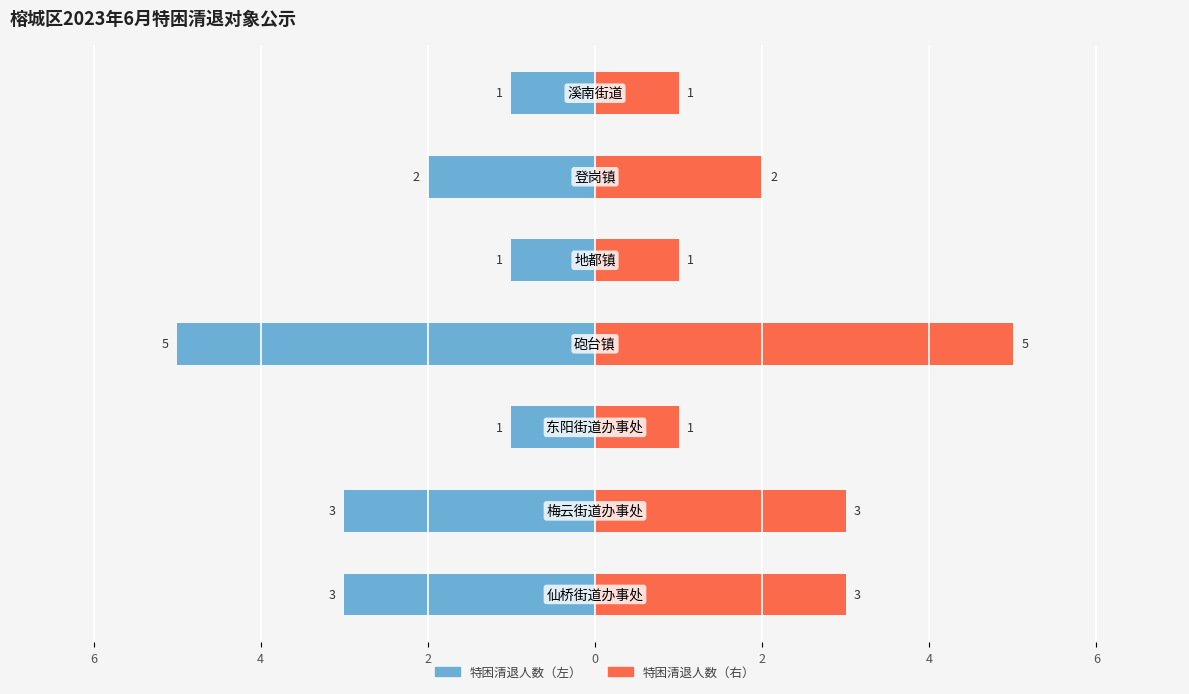

List the labels in order of value, largest first.

砲台镇, 仙桥街道办事处, 梅云街道办事处, 登岗镇, 东阳街道办事处, 地都镇, 溪南街道